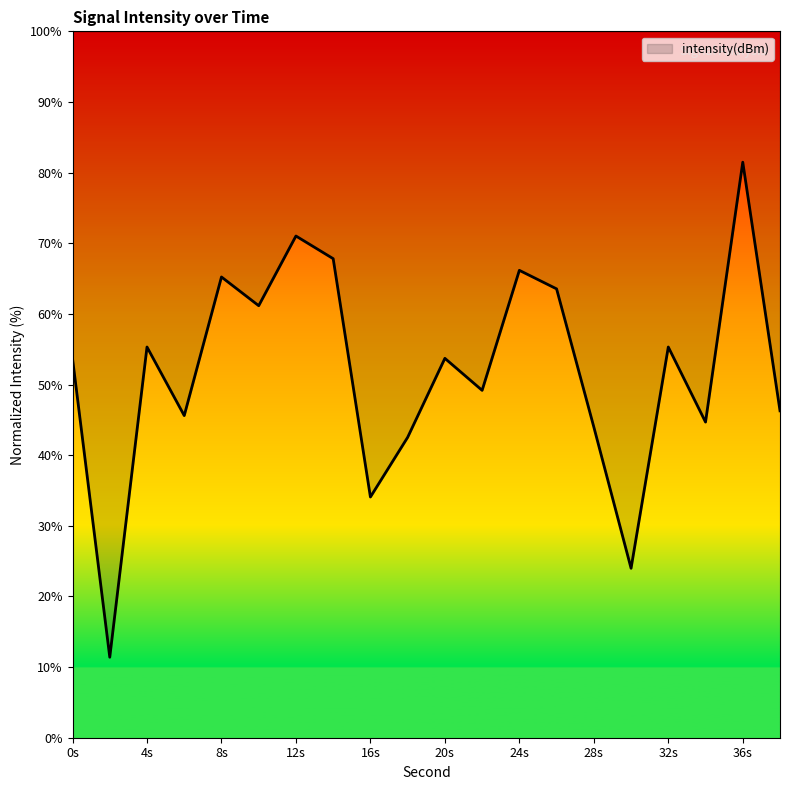

True or false: the data shows 60.3 at 6.

False